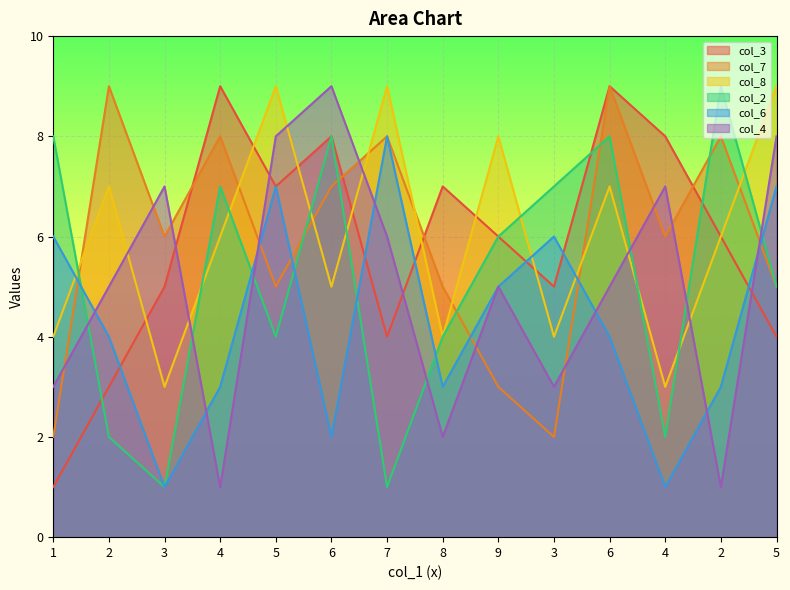

Reading left to right, list all the values displayed in this chart.

col_3: 1=1	2=3	3=5	4=9	5=7	6=8	7=4	8=7	9=6	3=5	6=9	4=8	2=6	5=4
col_7: 1=2	2=9	3=6	4=8	5=5	6=7	7=8	8=5	9=3	3=2	6=9	4=6	2=8	5=5
col_8: 1=4	2=7	3=3	4=6	5=9	6=5	7=9	8=4	9=8	3=4	6=7	4=3	2=6	5=9
col_2: 1=8	2=2	3=1	4=7	5=4	6=8	7=1	8=4	9=6	3=7	6=8	4=2	2=9	5=5
col_6: 1=6	2=4	3=1	4=3	5=7	6=2	7=8	8=3	9=5	3=6	6=4	4=1	2=3	5=7
col_4: 1=3	2=5	3=7	4=1	5=8	6=9	7=6	8=2	9=5	3=3	6=5	4=7	2=1	5=8